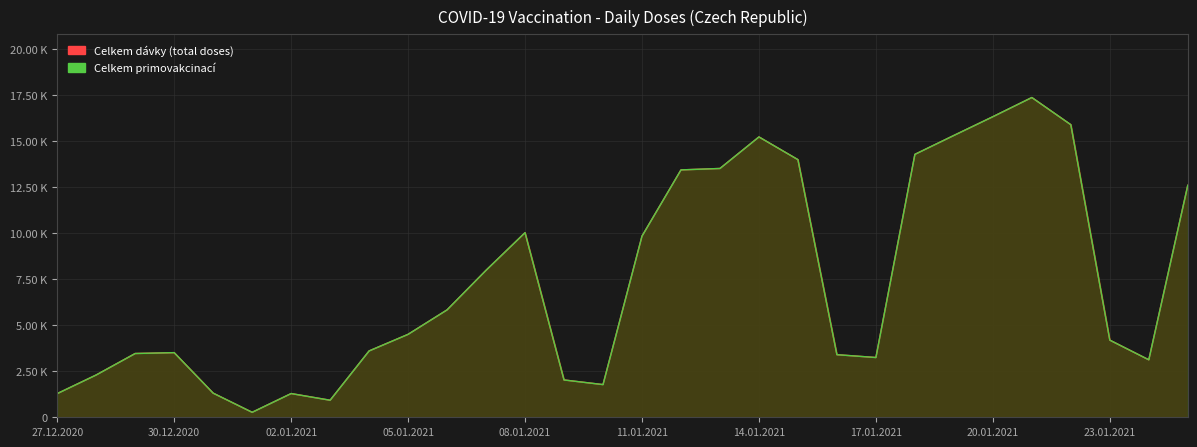

What is the minimum value shown in the chart?

271